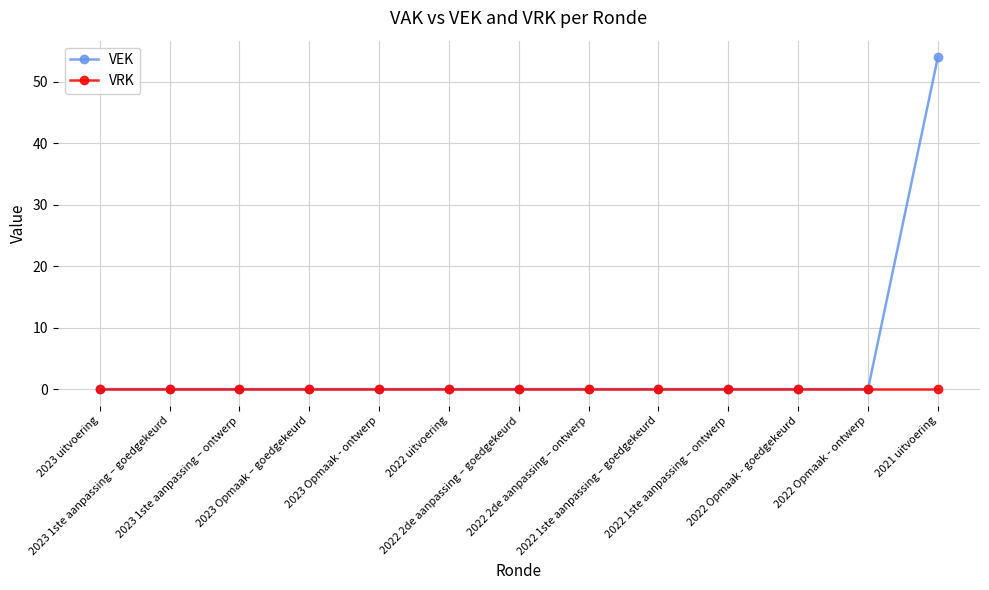

Which series has the largest range (max minus min)?

VEK